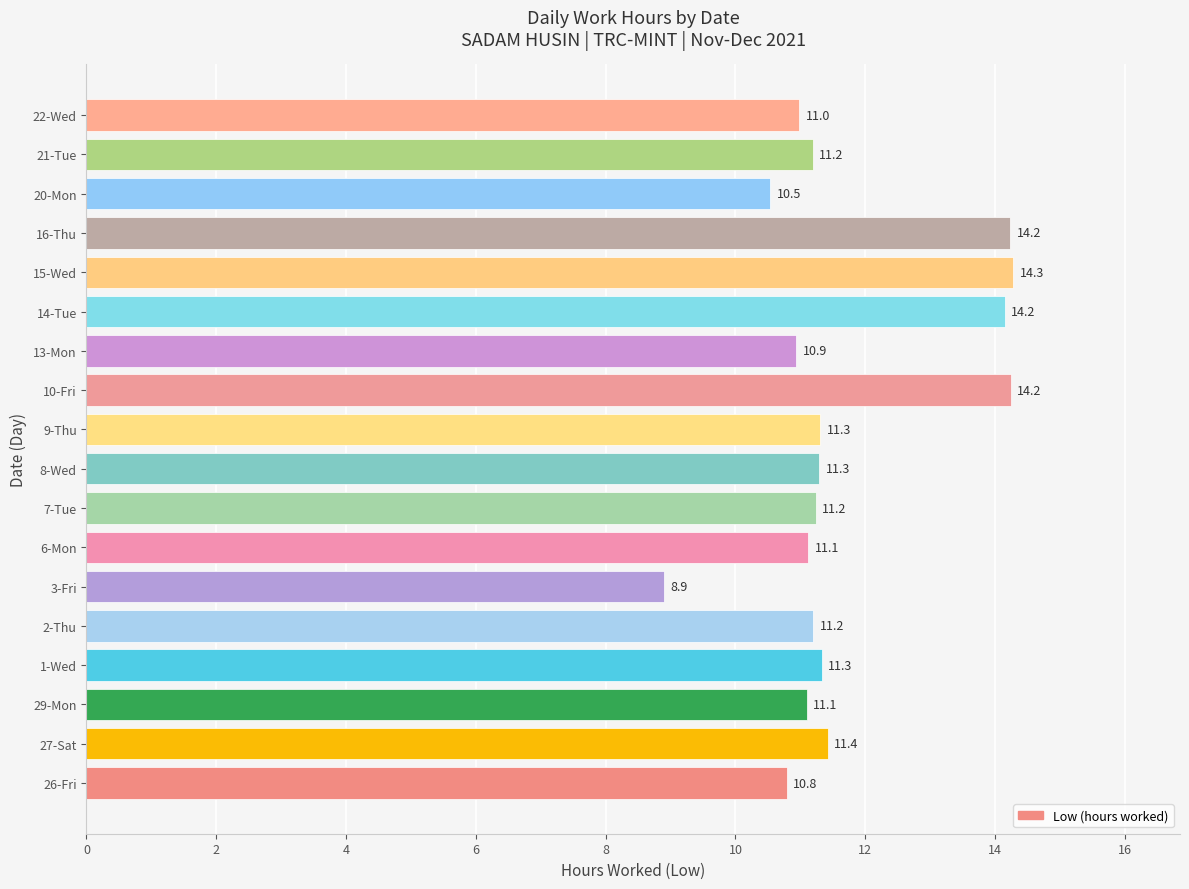

The chart shows a value of 11.4 at 27-Sat. True or false?

True